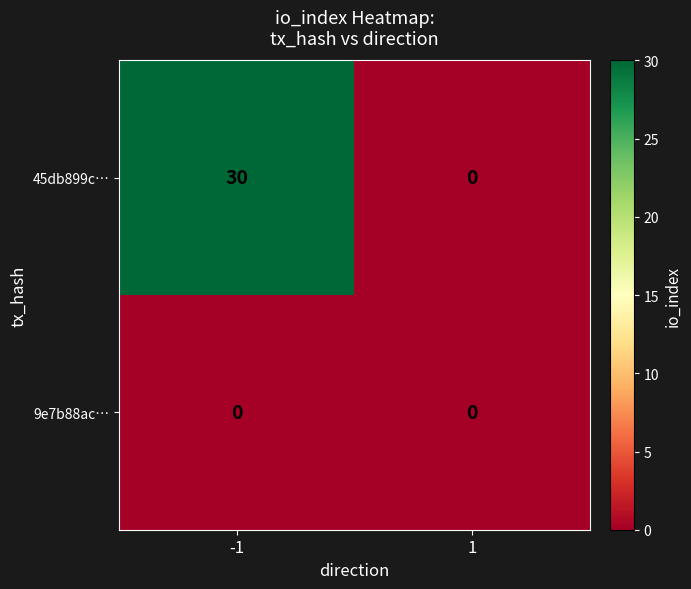

Reading right to left, what are all the values shown in this chart?

45db899c…: 1=0	-1=30
9e7b88ac…: 1=0	-1=0